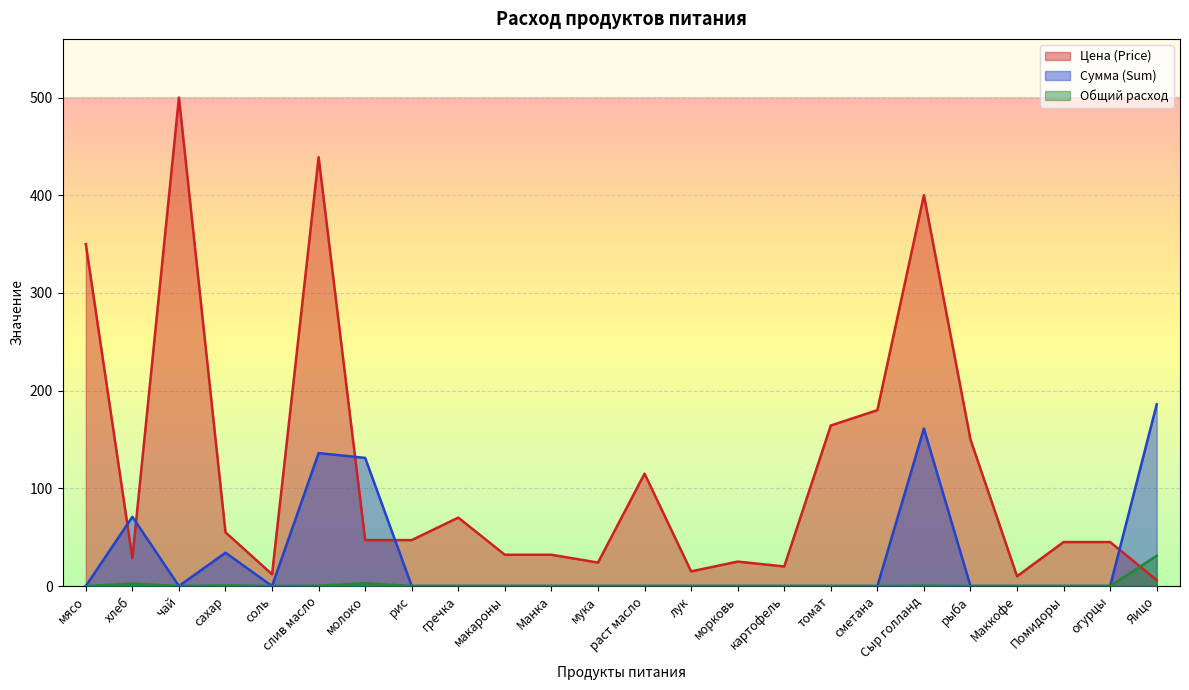

What is the approximate value of Сумма (Sum) at сахар?

34.1